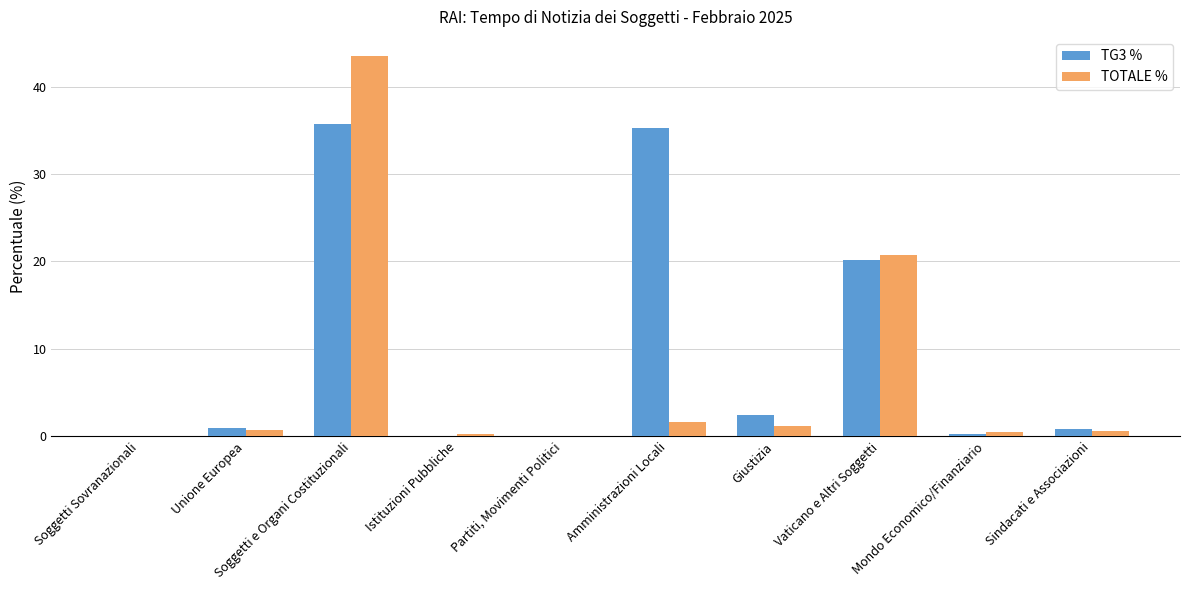

How many distinct data groups are displayed?

2